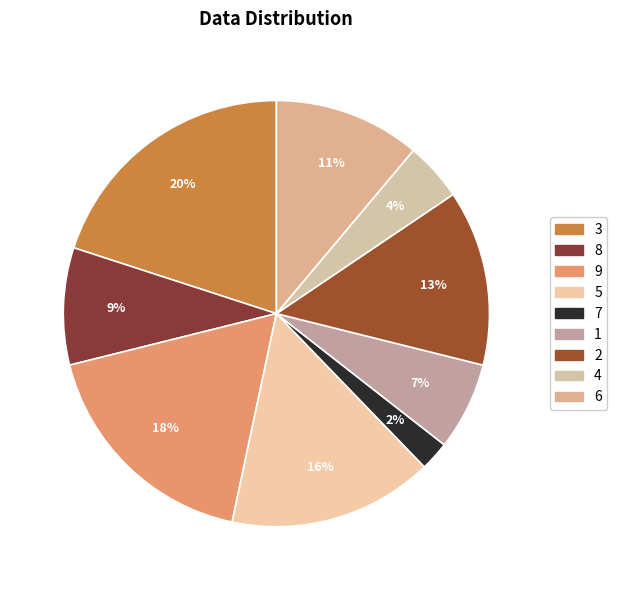

How many segments does this pie chart have?

9